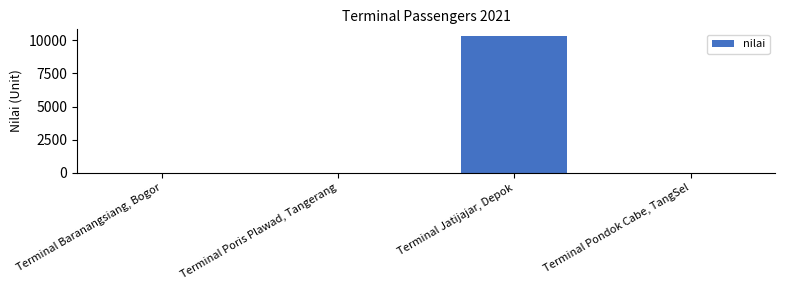

What is the sum of the values at Terminal Jatijajar, Depok and Terminal Baranangsiang, Bogor?

10322